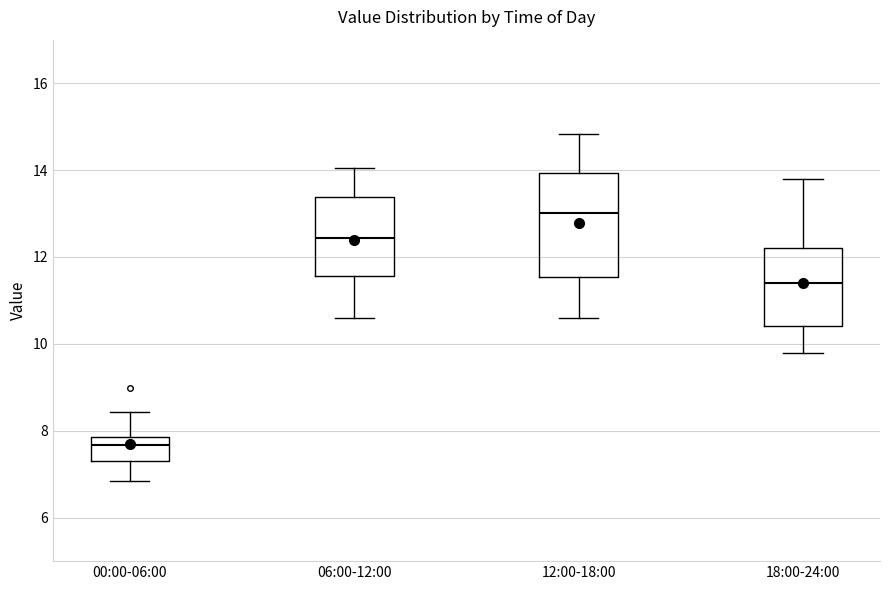

Reading left to right, transcribe this box plot: for each box, give where its median line is, the range the box spans, and where its two whiskers end, as read against the y-axis. The values are not printed on the chart, so give them approximately, as read against the axis.

00:00-06:00: median 7.6, box 7.4 to 7.8, whiskers 6.8 to 8.4
06:00-12:00: median 12.4, box 11.6 to 13.4, whiskers 10.6 to 14.0
12:00-18:00: median 13.0, box 11.6 to 14.0, whiskers 10.6 to 14.8
18:00-24:00: median 11.4, box 10.4 to 12.2, whiskers 9.8 to 13.8